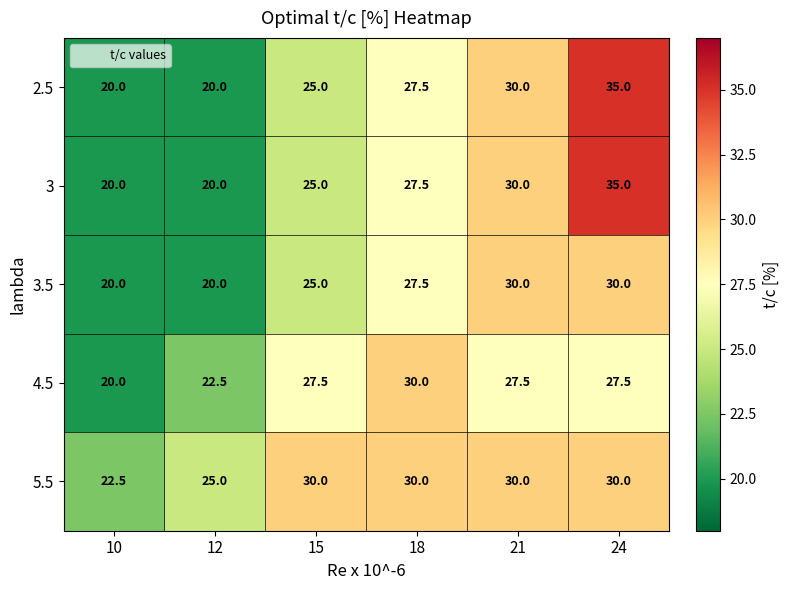

What value does the 2.5 series have at 12?

20.0